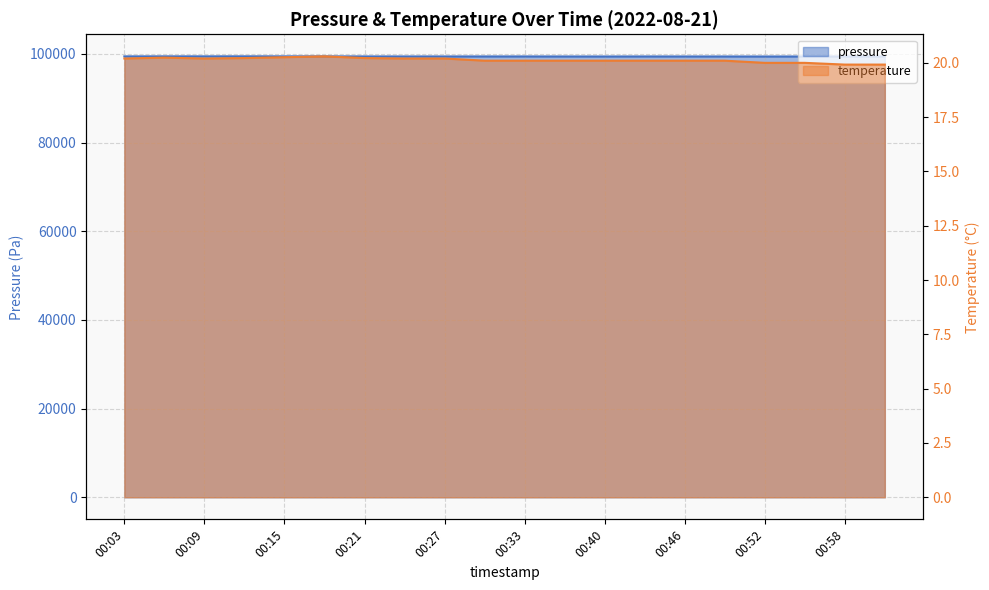

What is the sum of the pressure values at 00:43 and 00:03?

198827.8